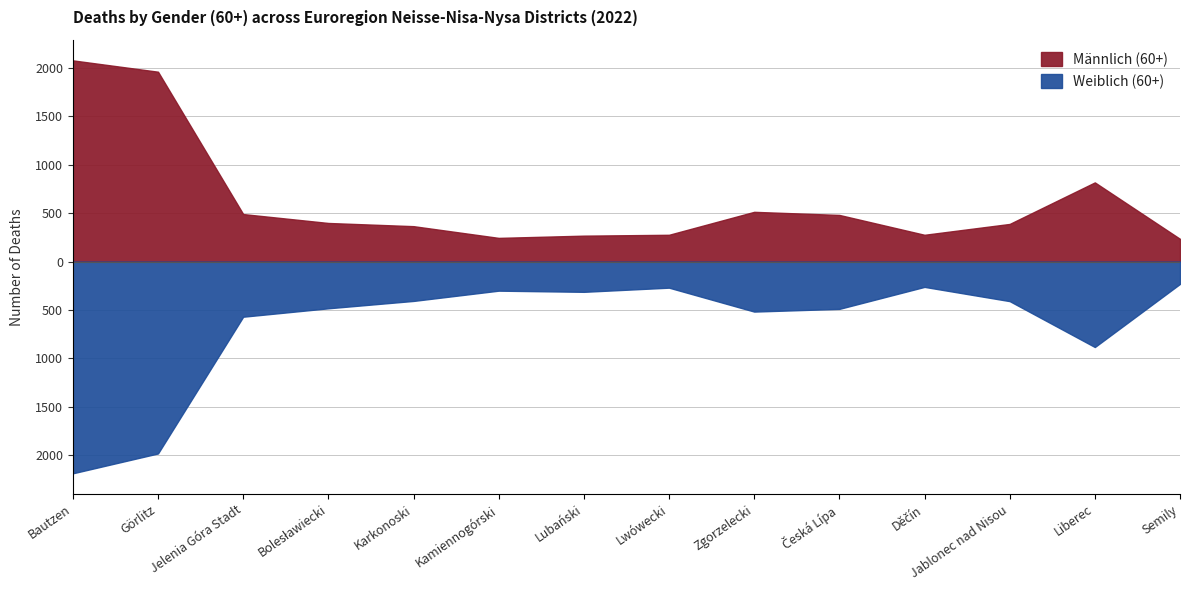

Where does the Männlich (60+) series first go above 399?

Bautzen